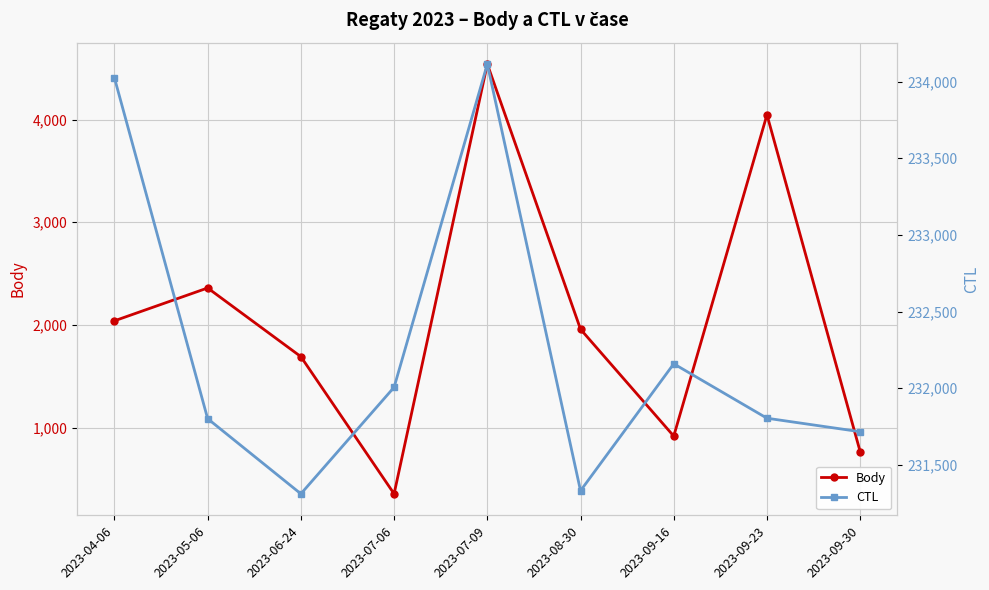

Reading left to right, transcribe all the data shown in this chart.

Body: 2023-04-06=2040	2023-05-06=2360	2023-06-24=1691	2023-07-06=355	2023-07-09=4541	2023-08-30=1958	2023-09-16=917	2023-09-23=4047	2023-09-30=765
CTL: 2023-04-06=234024	2023-05-06=231801	2023-06-24=231311	2023-07-06=232006	2023-07-09=234114	2023-08-30=231331	2023-09-16=232159	2023-09-23=231804	2023-09-30=231716